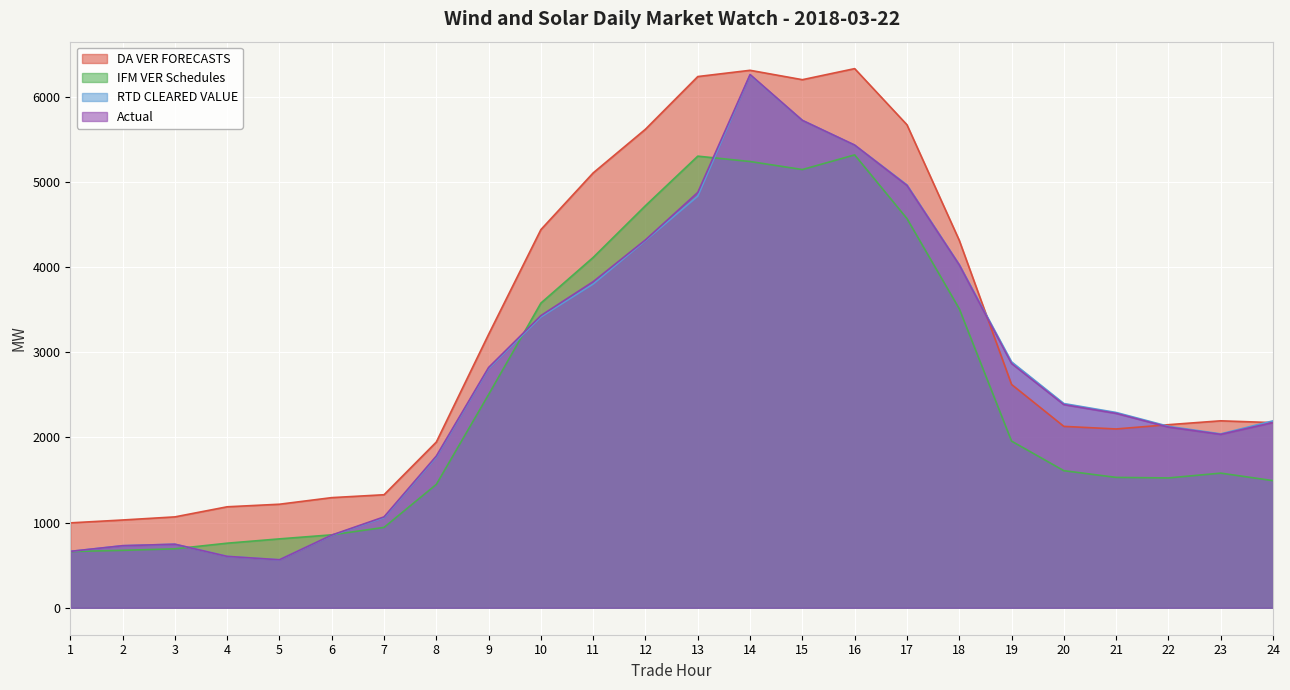

Reading left to right, extract all data points from this chart.

IFM VER Schedules: 1=660.0	2=674.4	3=692.1	4=758.3	5=809.0	6=856.5	7=943.9	8=1448.9	9=2504.6	10=3578.3	11=4114.5	12=4722.4	13=5303.8	14=5240.6	15=5146.4	16=5318.7	17=4570.8	18=3511.7	19=1957.1	20=1609.9	21=1531.0	22=1524.6	23=1581.1	24=1493.0
DA VER FORECASTS: 1=997.0	2=1030.7	3=1067.2	4=1185.8	5=1216.0	6=1293.4	7=1327.3	8=1946.3	9=3210.9	10=4441.2	11=5107.2	12=5620.4	13=6238.5	14=6311.9	15=6201.7	16=6331.7	17=5672.4	18=4315.3	19=2622.5	20=2130.2	21=2099.8	22=2150.2	23=2195.5	24=2174.4
RTD CLEARED VALUE: 1=661.9	2=728.9	3=746.6	4=603.7	5=563.2	6=850.4	7=1058.6	8=1770.7	9=2810.6	10=3415.6	11=3802.6	12=4312.8	13=4834.4	14=6257.4	15=5724.4	16=5433.4	17=4966.4	18=4029.7	19=2888.0	20=2398.5	21=2293.7	22=2131.2	23=2042.2	24=2195.0
Actual: 1=662.2	2=728.8	3=746.3	4=603.5	5=563.8	6=853.8	7=1067.4	8=1782.2	9=2822.1	10=3431.5	11=3830.1	12=4320.8	13=4878.0	14=6262.2	15=5723.8	16=5433.8	17=4960.2	18=4026.4	19=2868.7	20=2385.8	21=2282.6	22=2121.9	23=2036.5	24=2175.2